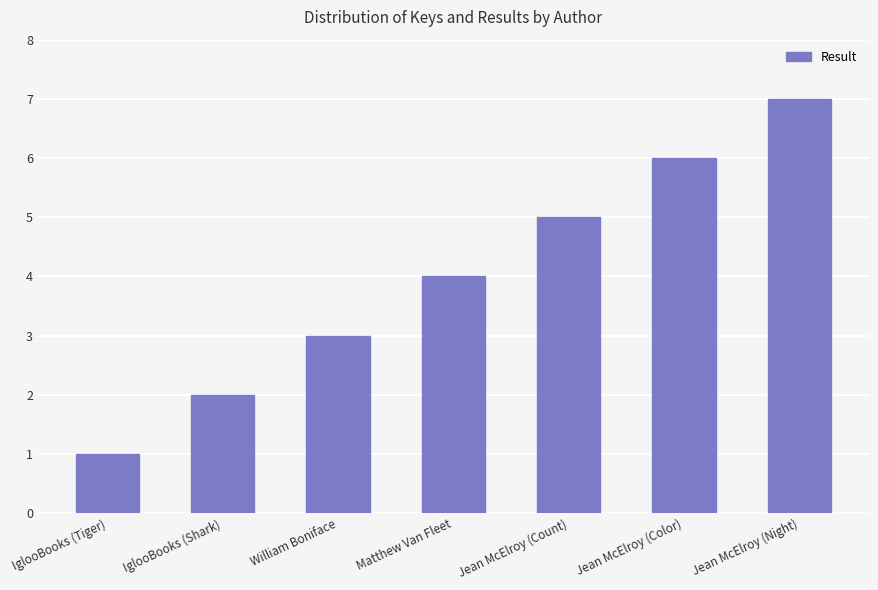

How many data points does each series have?

7